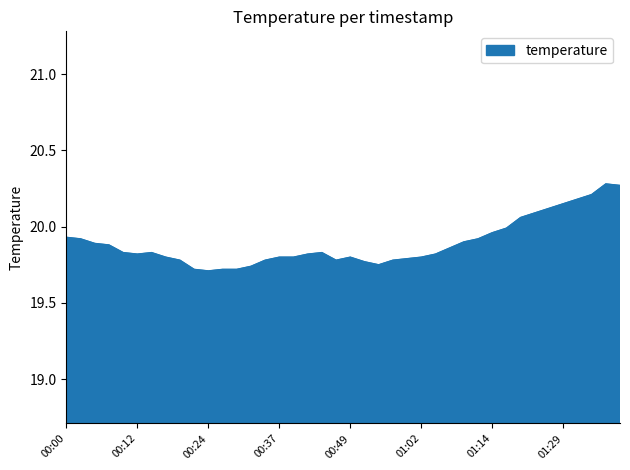

Is this an area chart (filled region under the line)?

Yes